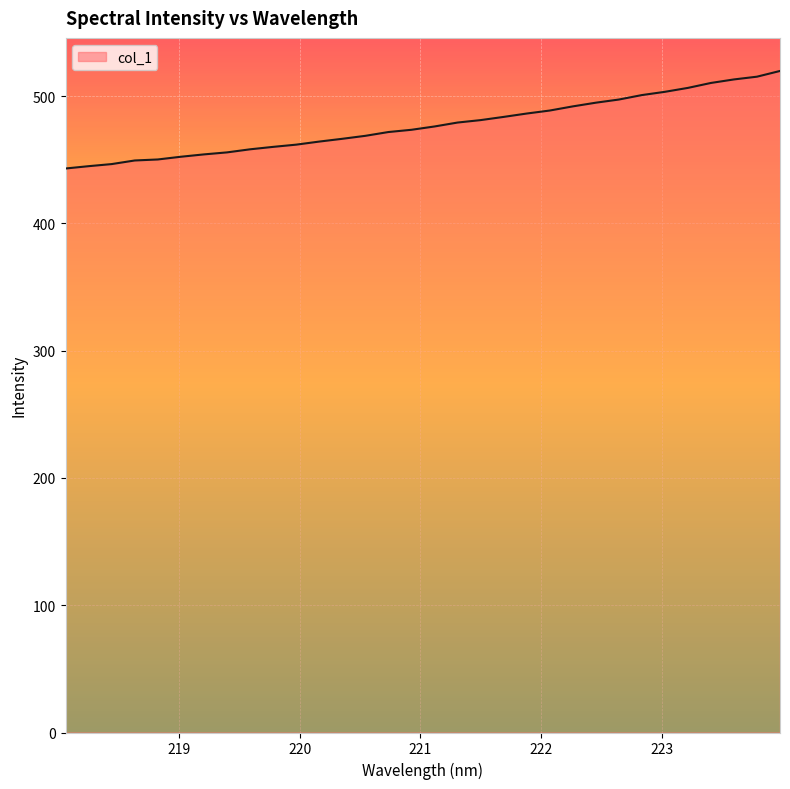

What is the greatest value displayed?

519.8